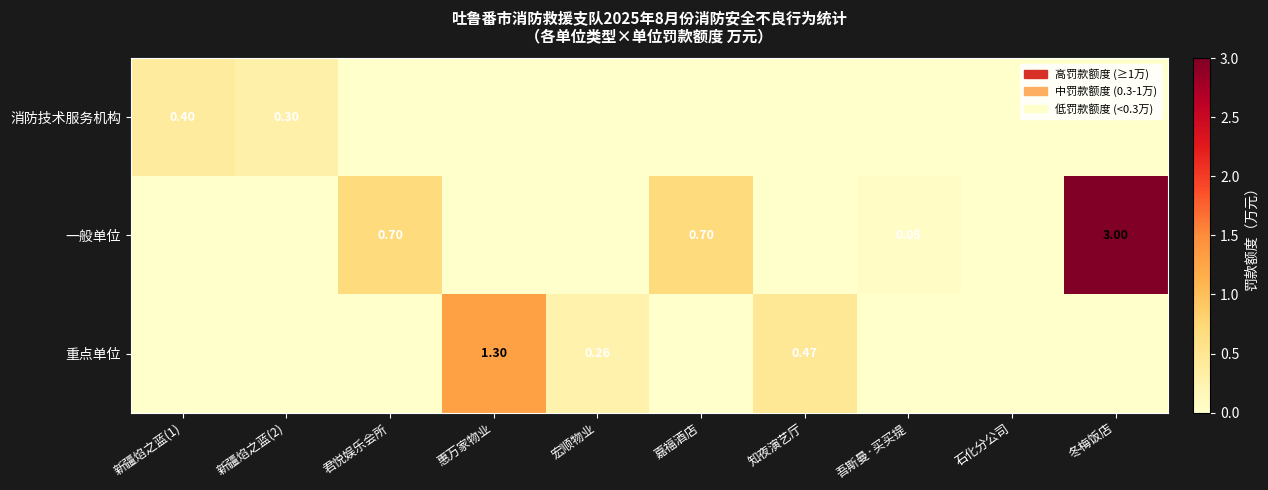

The 一般单位 series shows 0.0 at 吾斯曼·买买提. True or false?

False